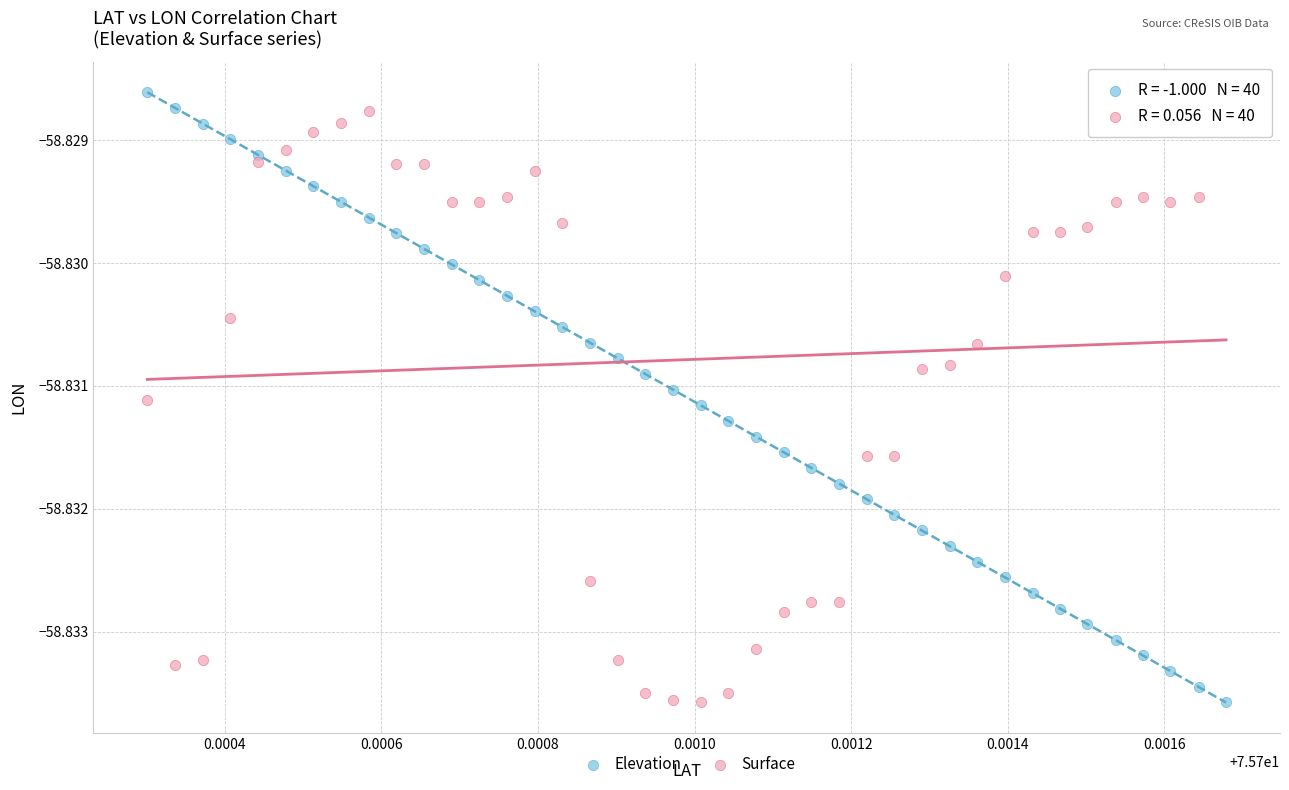

How many data points are displayed?

80